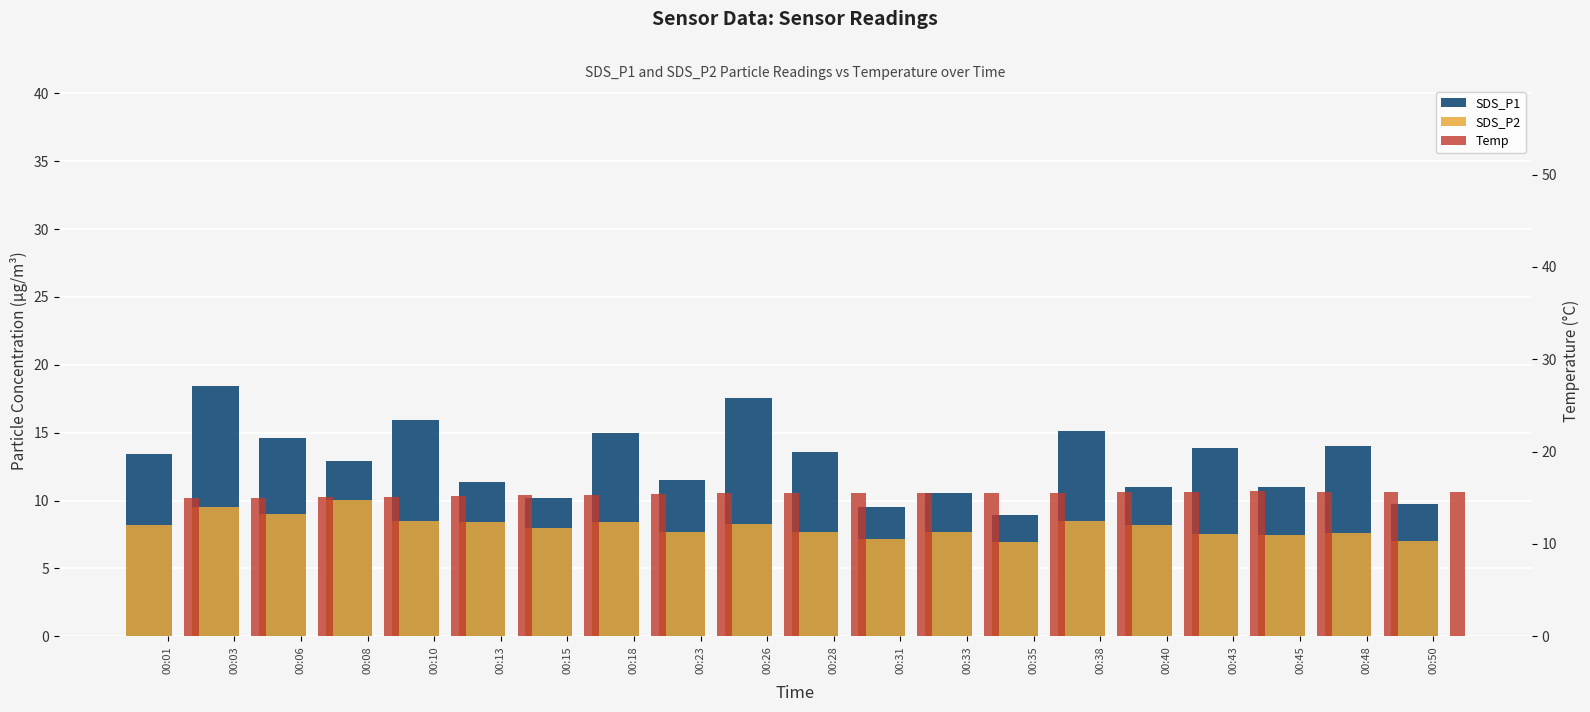

At which label does SDS_P2 reach its peak?

00:08